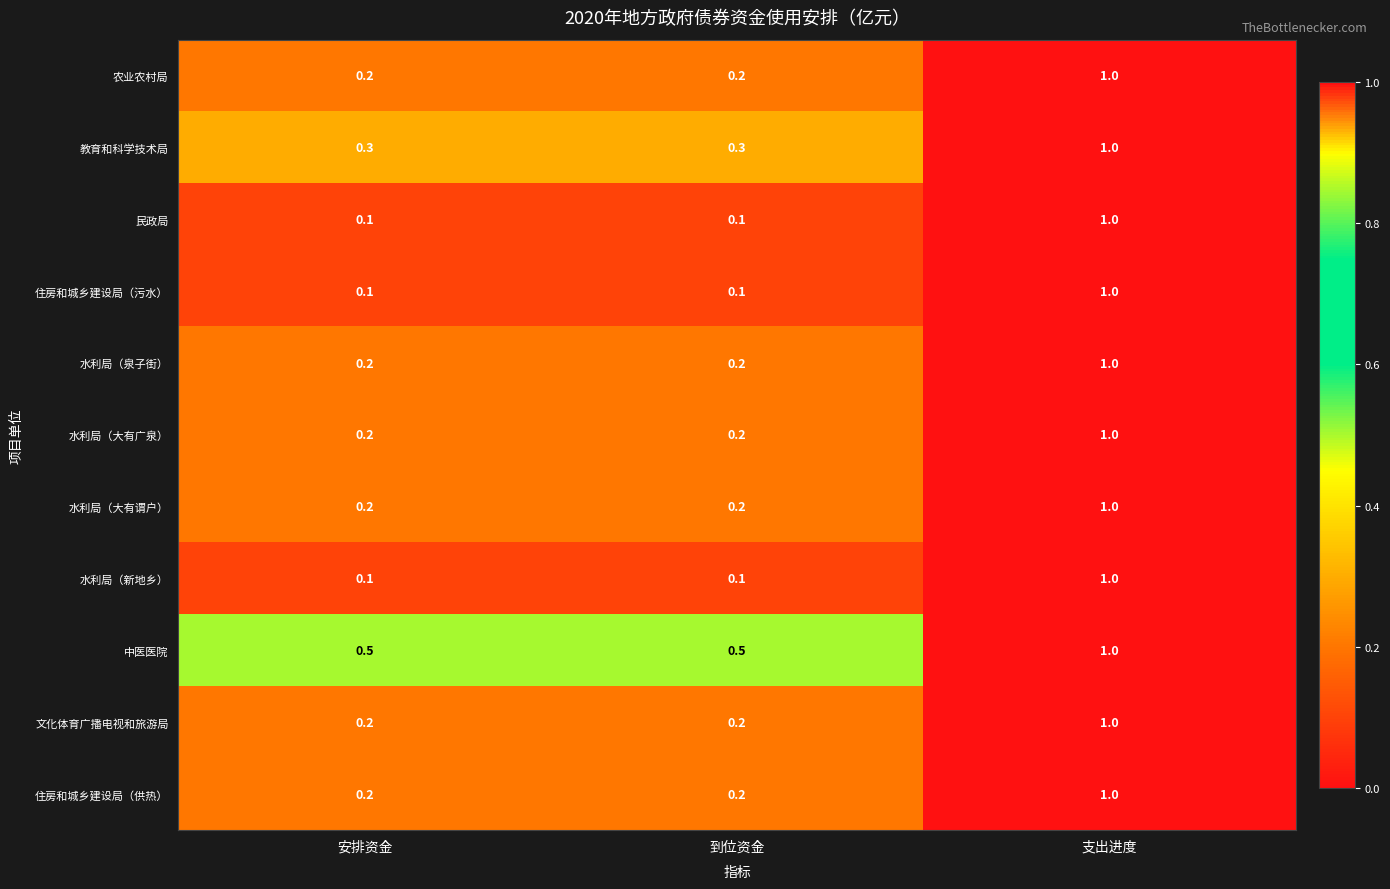

At which category does the chart reach its peak across all series?

支出进度